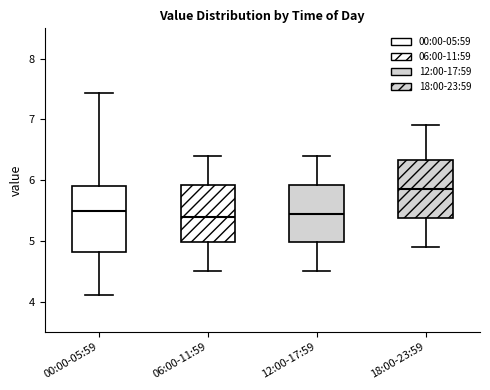

Reading left to right, read every box against the y-axis: the position of its median line, the range the box covers, and the ends of its whiskers. The values are not printed on the chart, so give them approximately, as read against the axis.

00:00-05:59: median 5.5, box 4.8 to 5.9, whiskers 4.1 to 7.4
06:00-11:59: median 5.4, box 5.0 to 5.9, whiskers 4.5 to 6.4
12:00-17:59: median 5.5, box 5.0 to 5.9, whiskers 4.5 to 6.4
18:00-23:59: median 5.9, box 5.4 to 6.3, whiskers 4.9 to 6.9